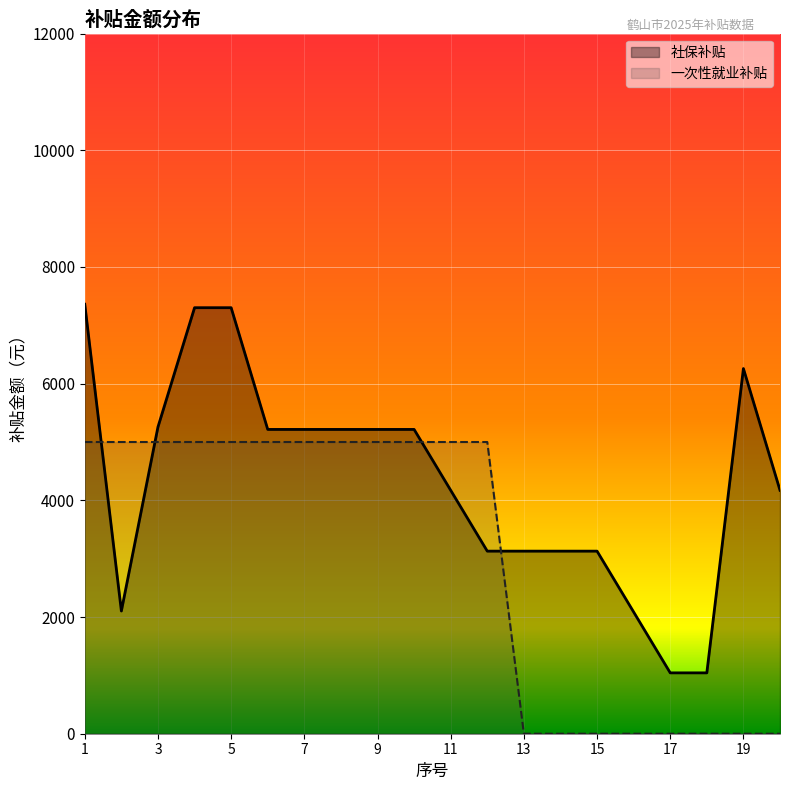

List the series in order of their peak value, lowest first.

一次性就业补贴, 社保补贴